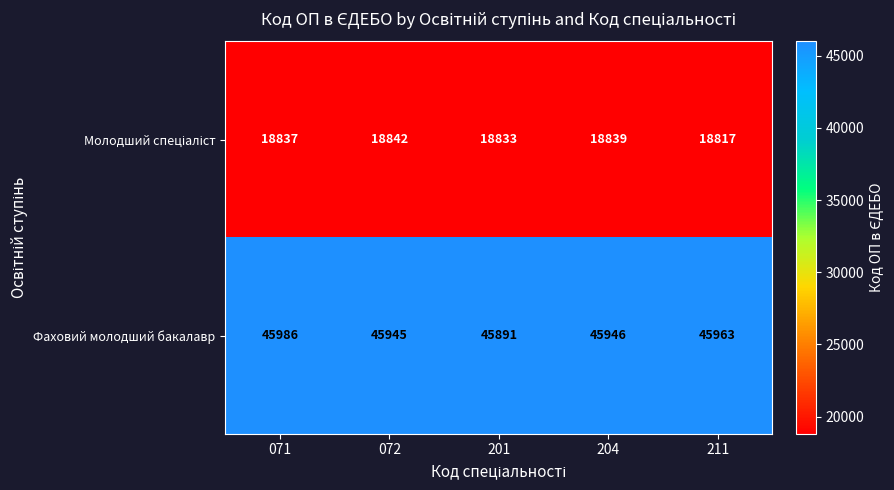

Rank the categories by Фаховий молодший бакалавр value from highest to lowest.

071, 211, 204, 072, 201